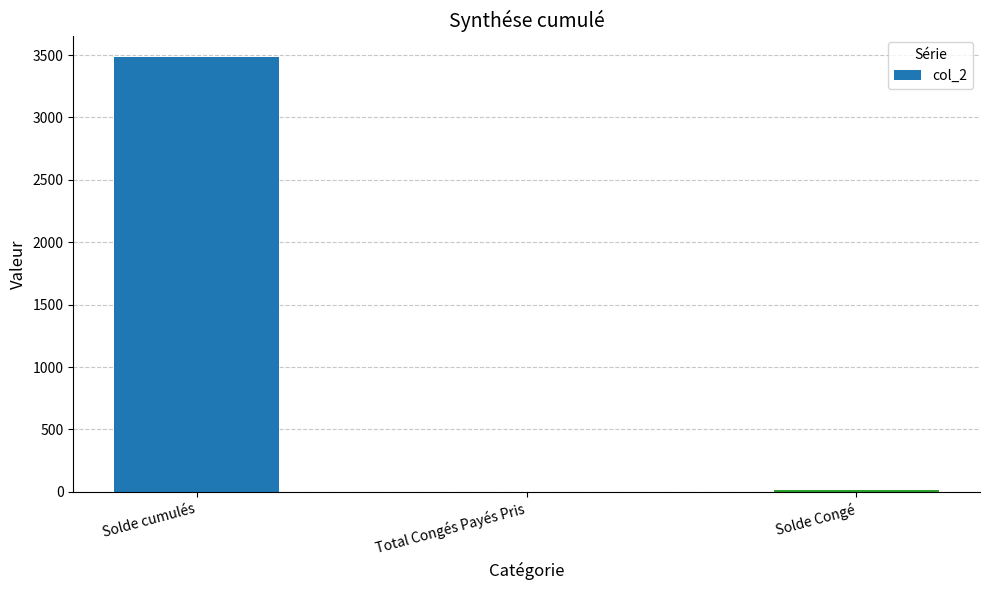

Which has a higher value, Total Congés Payés Pris or Solde cumulés?

Solde cumulés